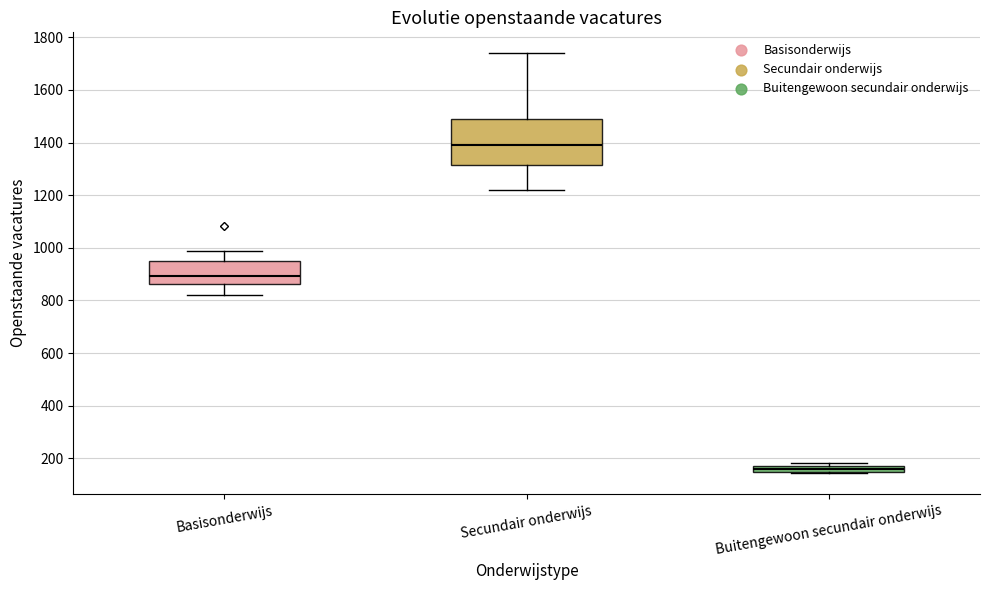

Which box is the tallest, from its lower edge to its upper edge?

Secundair onderwijs